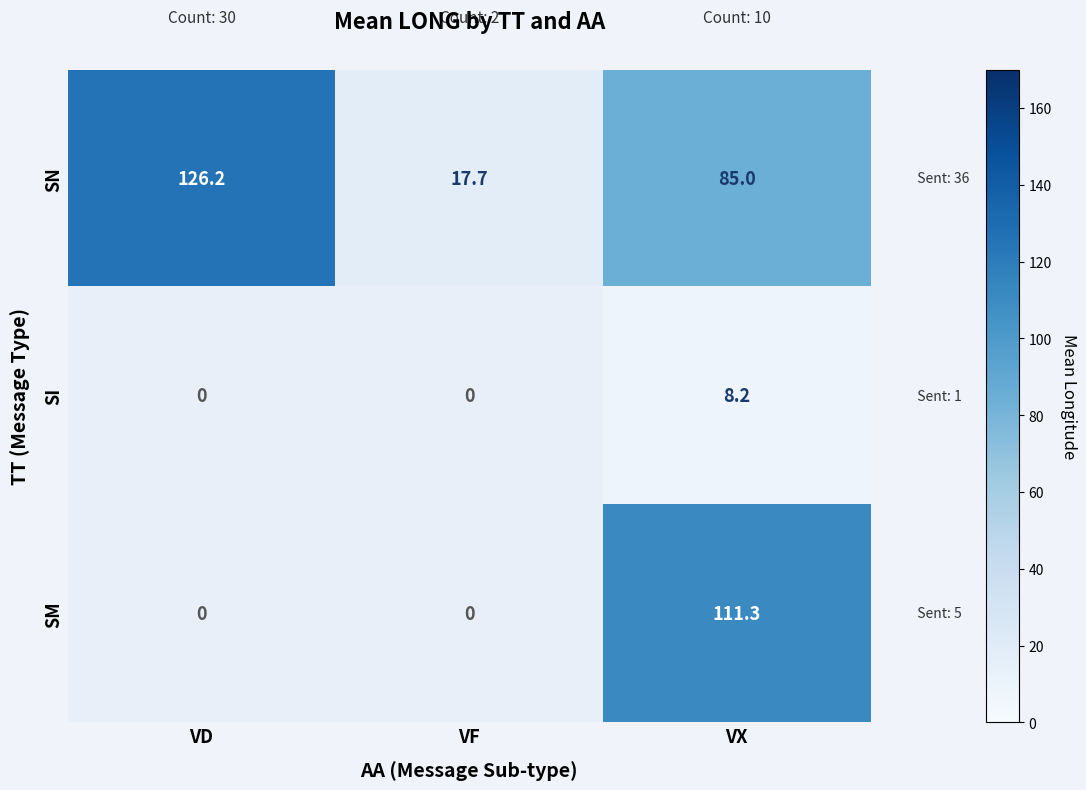

What is the maximum value for SN?

126.2